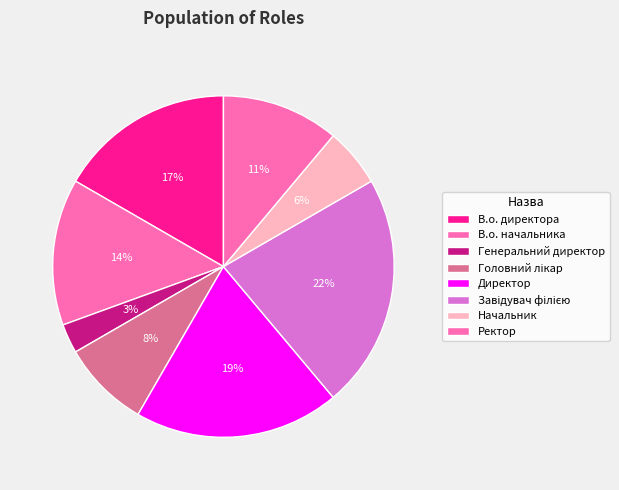

True or false: Завідувач філією accounts for 11% of the total.

False